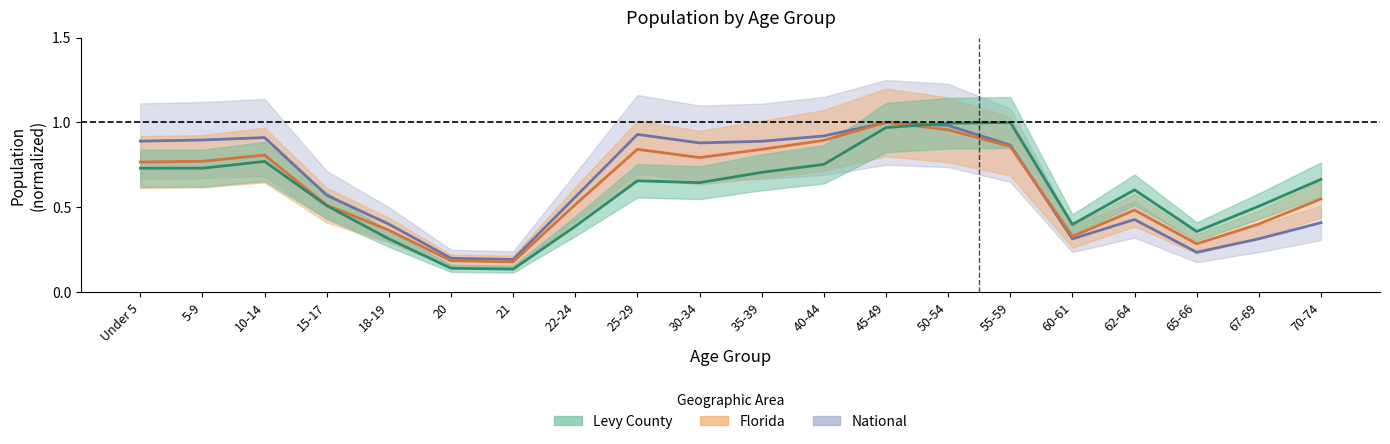

Is the value of National at 65-66 greater than the value of Levy County at 25-29?

No